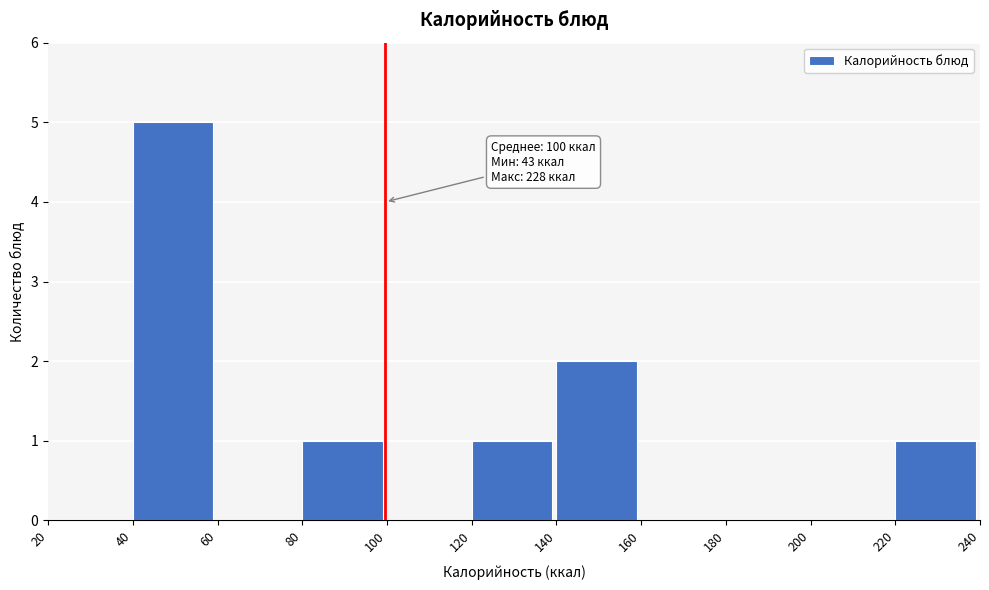

Which range on the x-axis has the tallest bar?

40 to 60